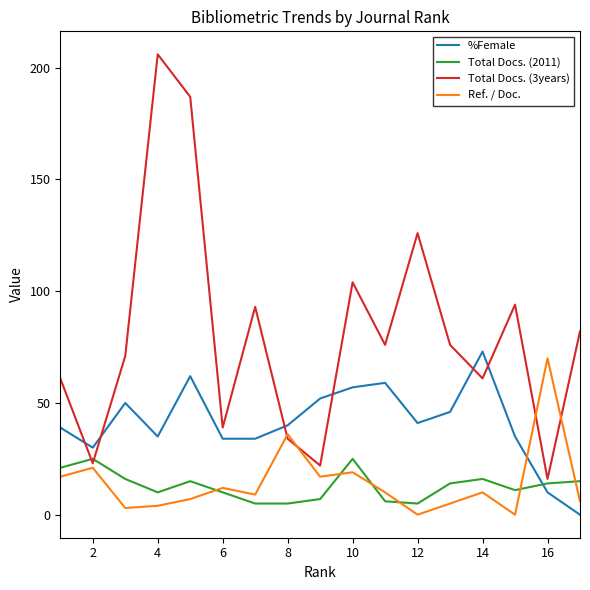

What is the lowest value of the Total Docs. (2011) series?

5